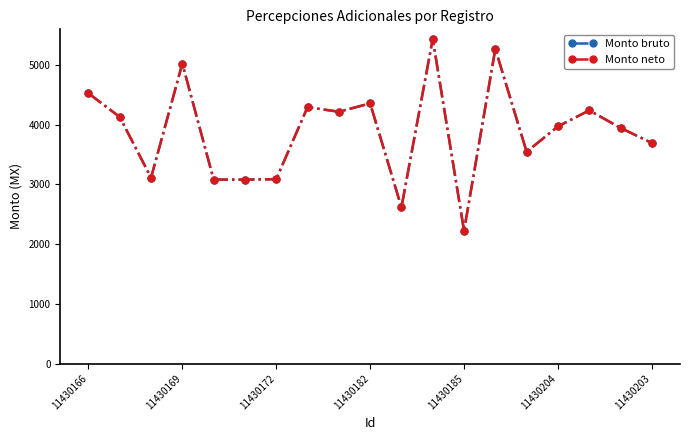

Is this an area chart (filled region under the line)?

No